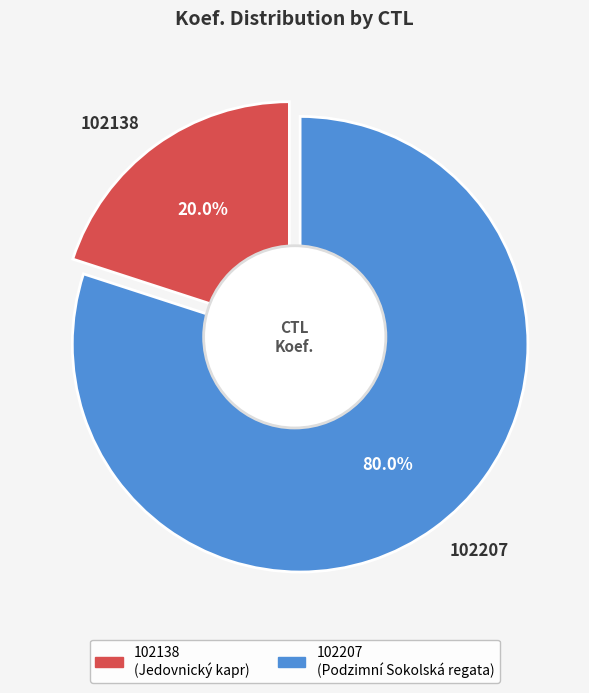

Which category has the biggest portion of the pie?

102207